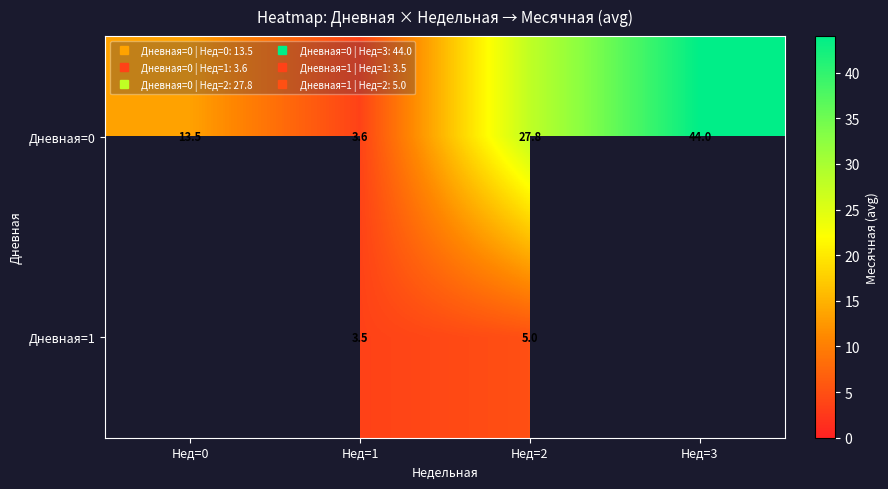

How many data points does each series have?

4